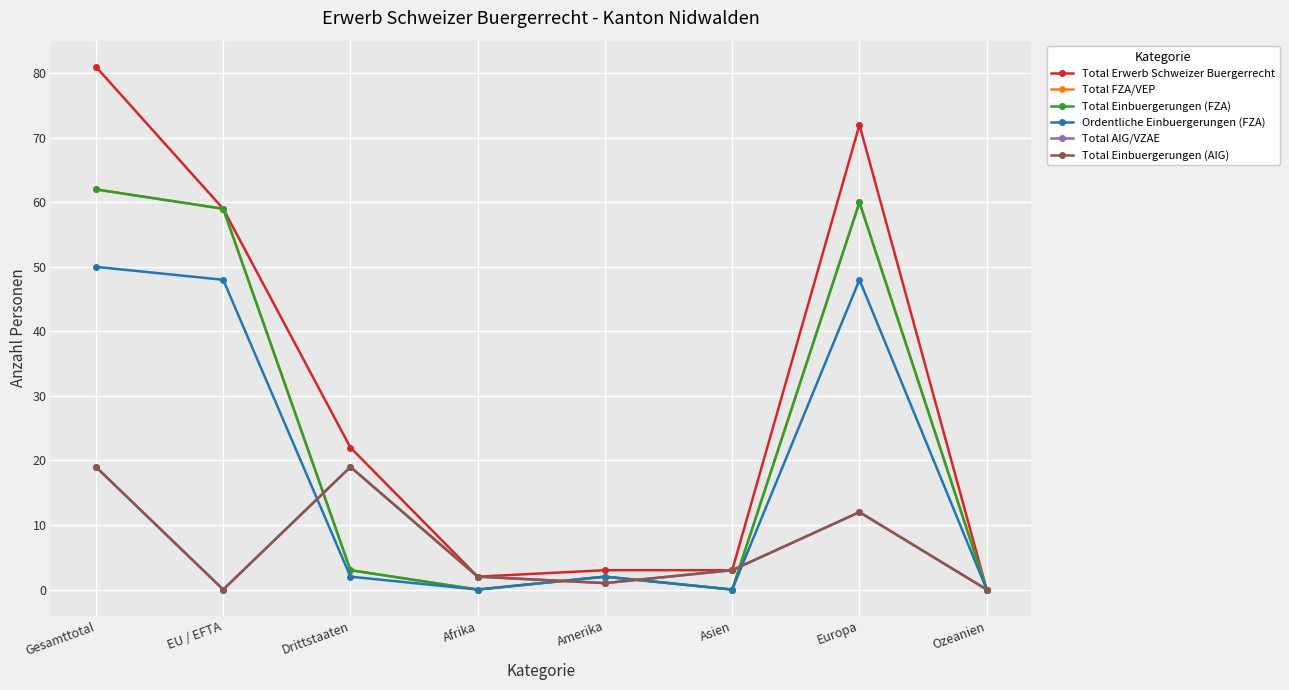

Read the Ordentliche Einbuergerungen (FZA) value at Gesamttotal.

50